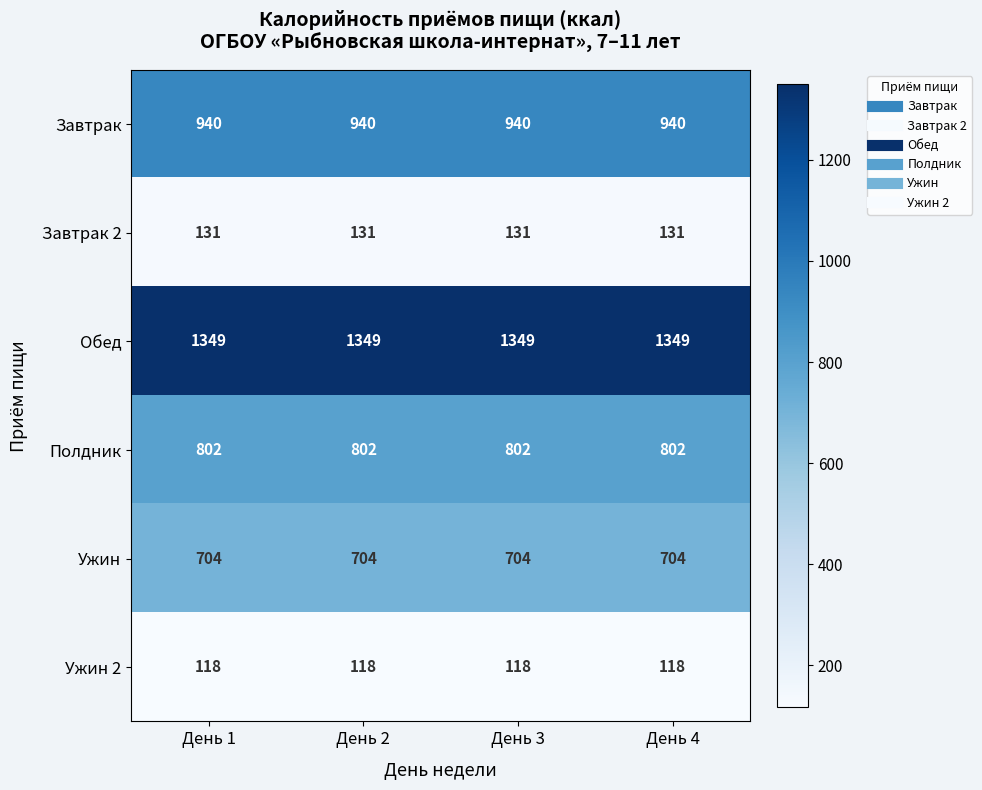

The Полдник series shows 802 at День 1. True or false?

True